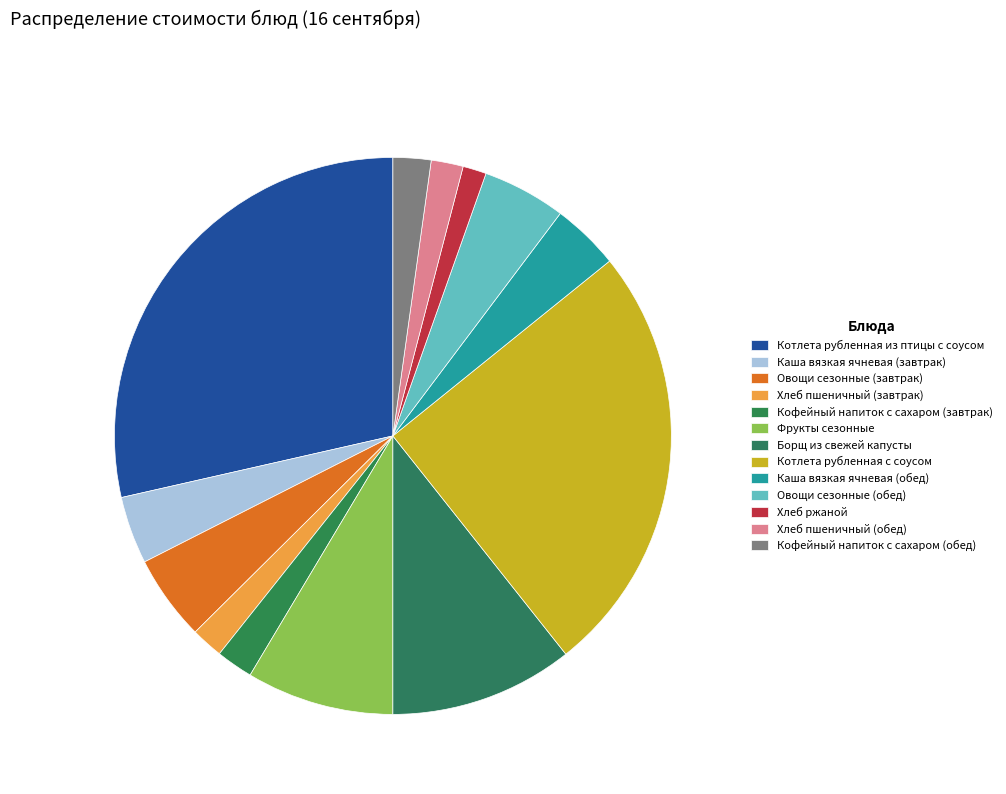

How many slices are in this pie chart?

13